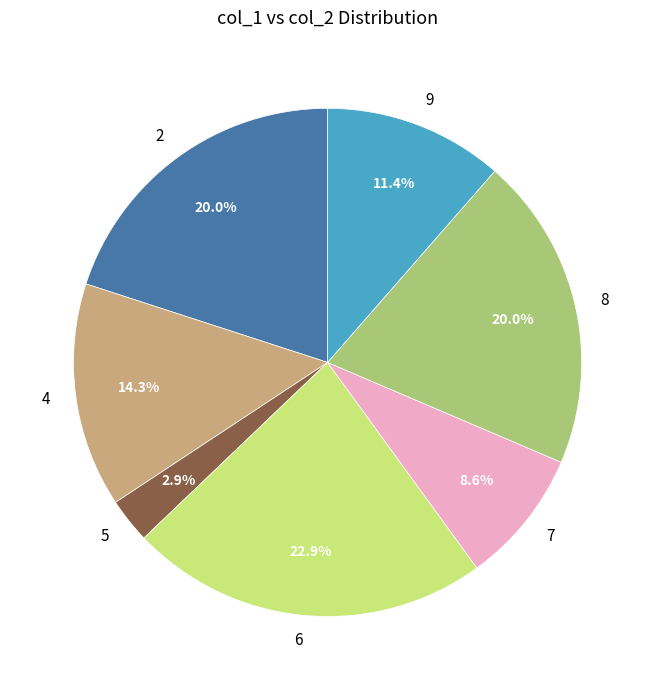

Combined, do 7 and 9 account for over 50%?

No